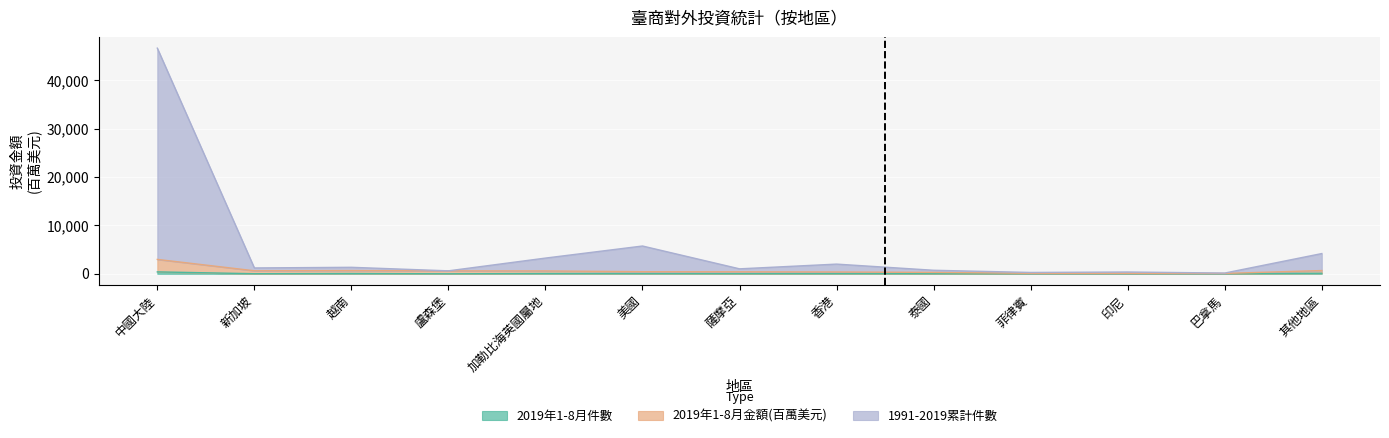

What is the difference between the maximum and minimum values in the 1991-2019累計件數 series?

46537.9